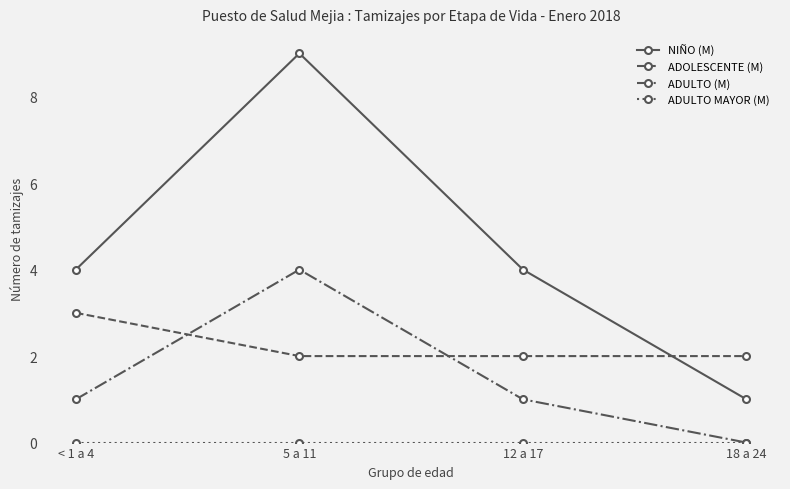

In ADULTO (M), how many points are higher than both neighbors (excluding endpoints)?

1